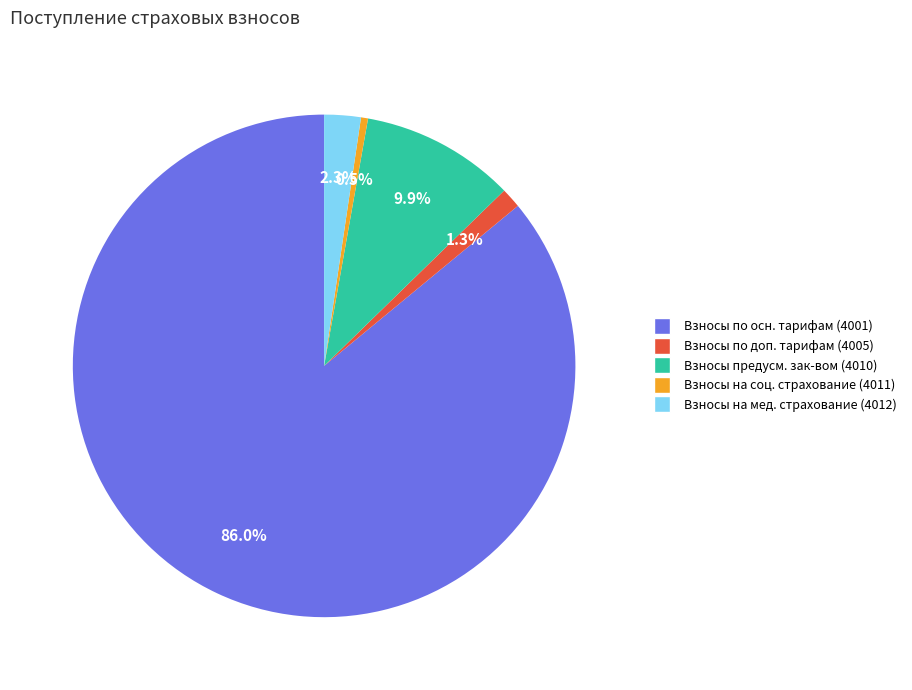

Is there a majority slice in this chart?

Yes